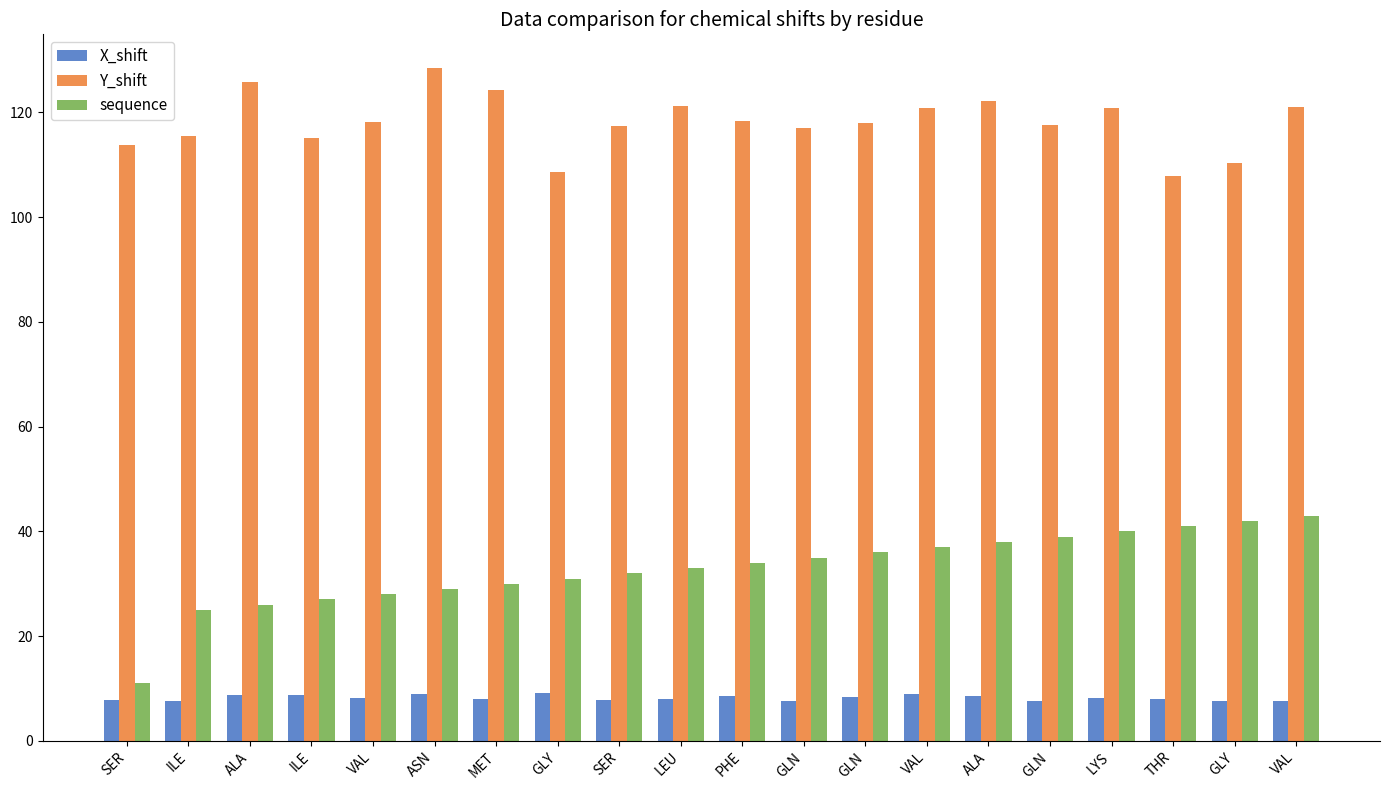

What is the difference between the second highest and minimum values in the Y_shift series?

18.1